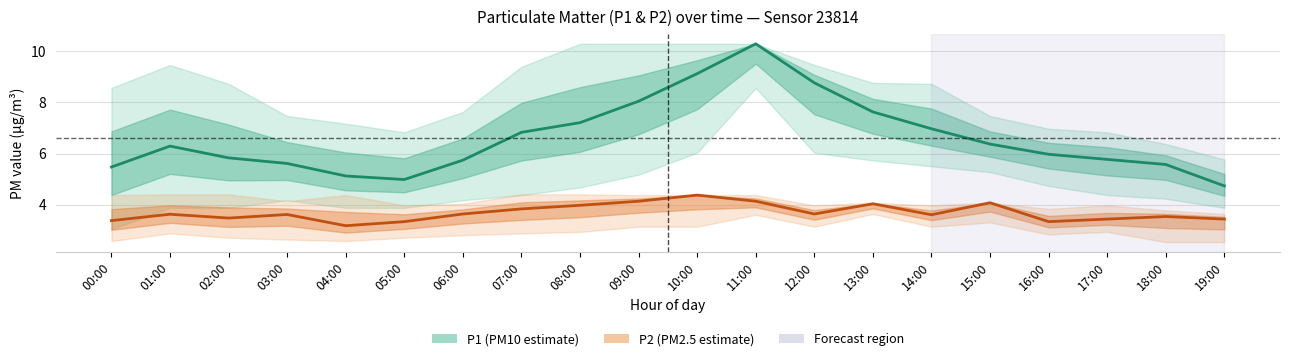

What value does the P2 (PM2.5 estimate) series have at 09:00?

4.1